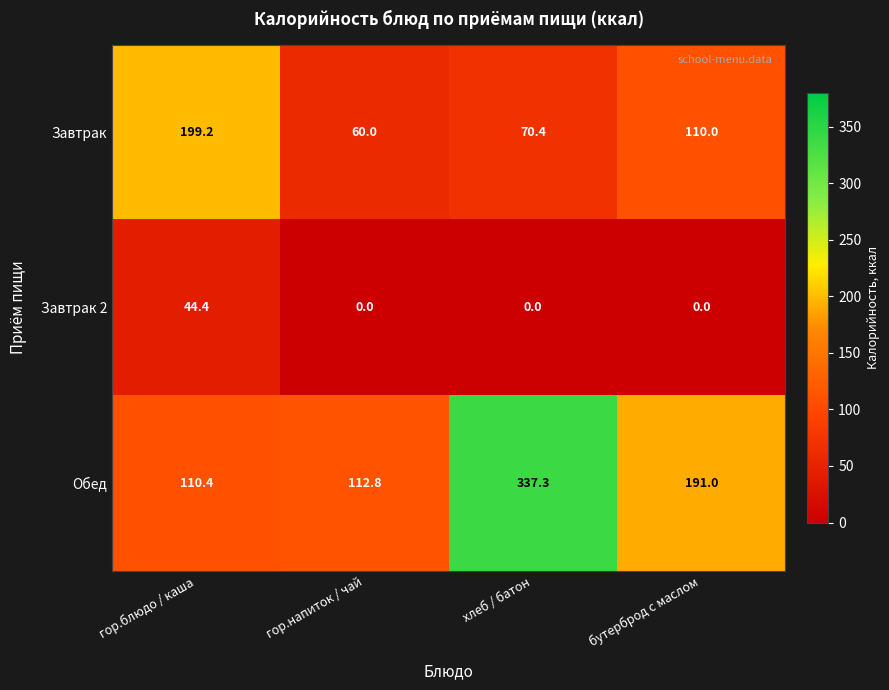

What is the total value across all series at хлеб / батон?

407.7